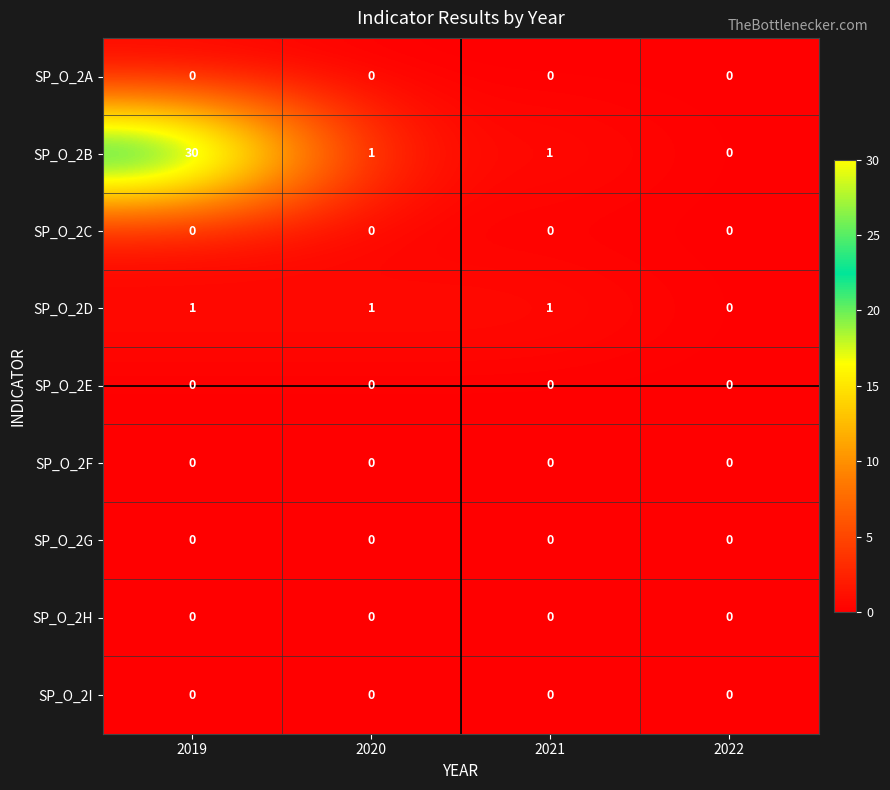

What is the spread (max minus min) of values at 2021?

1